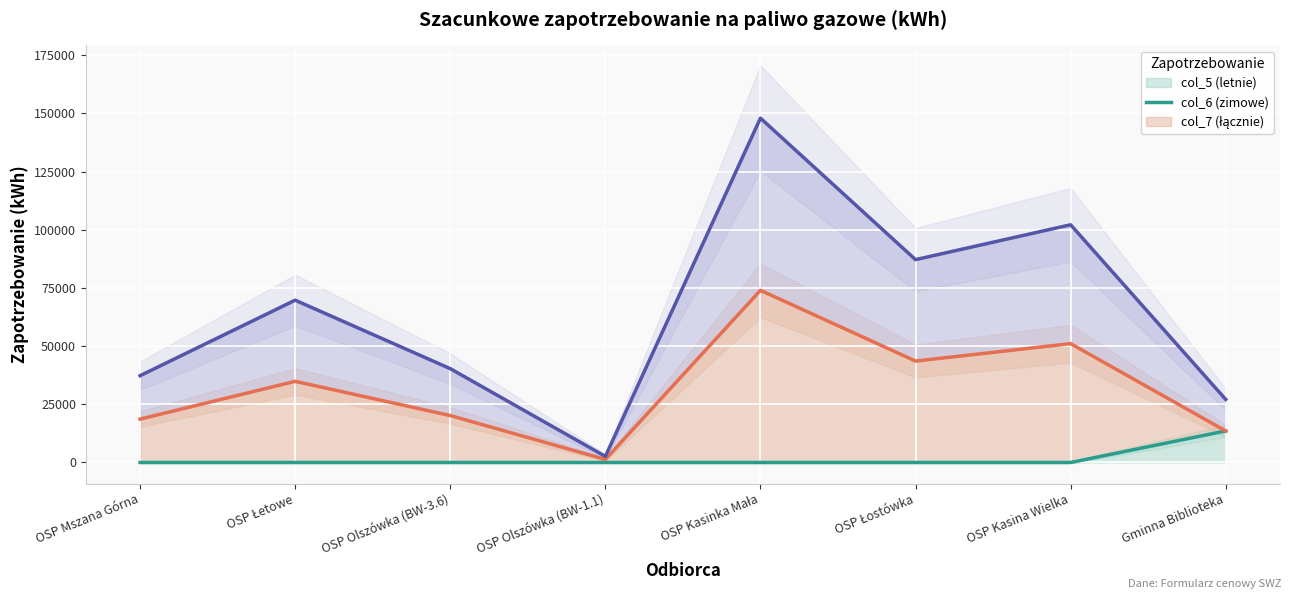

What is the maximum value shown in the chart?

147965.9